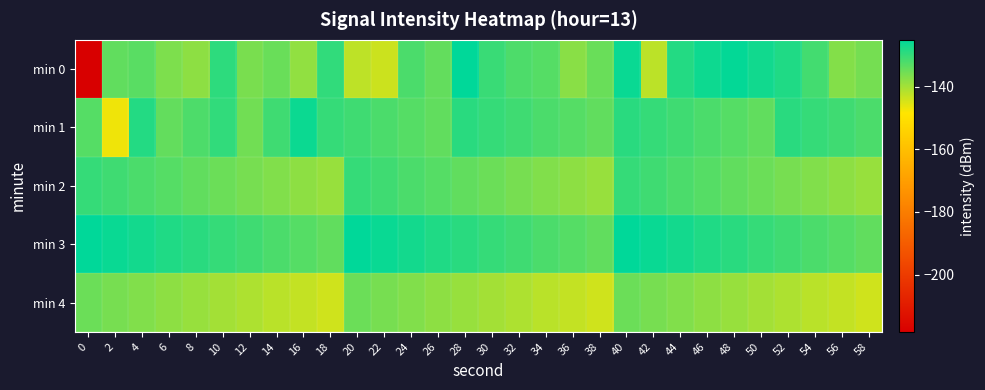

Between 34 and 30, which is larger?

30